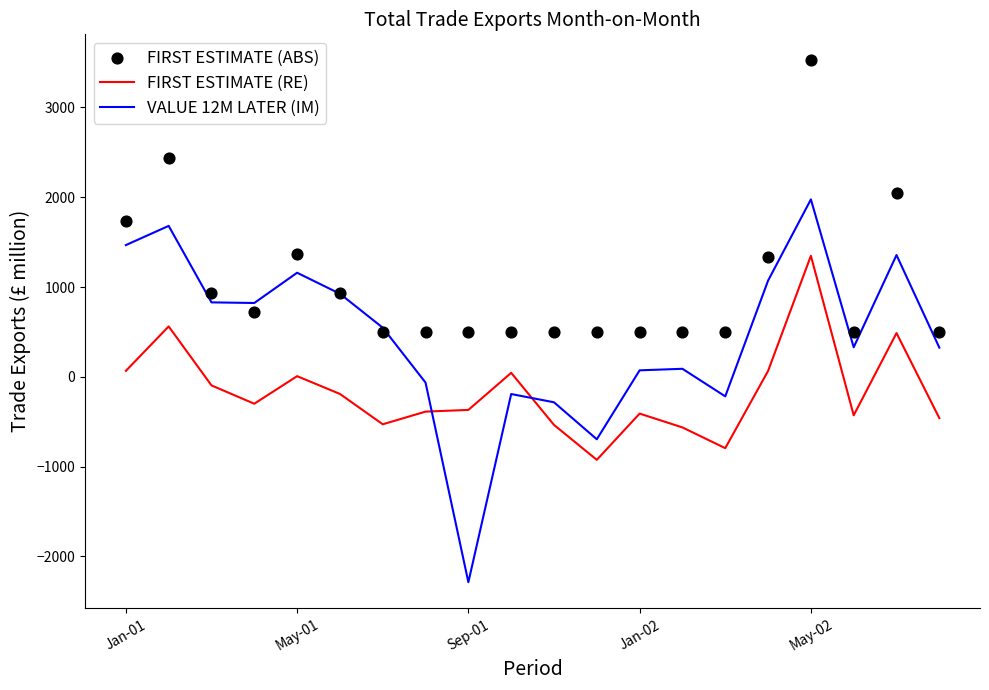

Which series contains the highest Y value?

FIRST ESTIMATE (ABS)